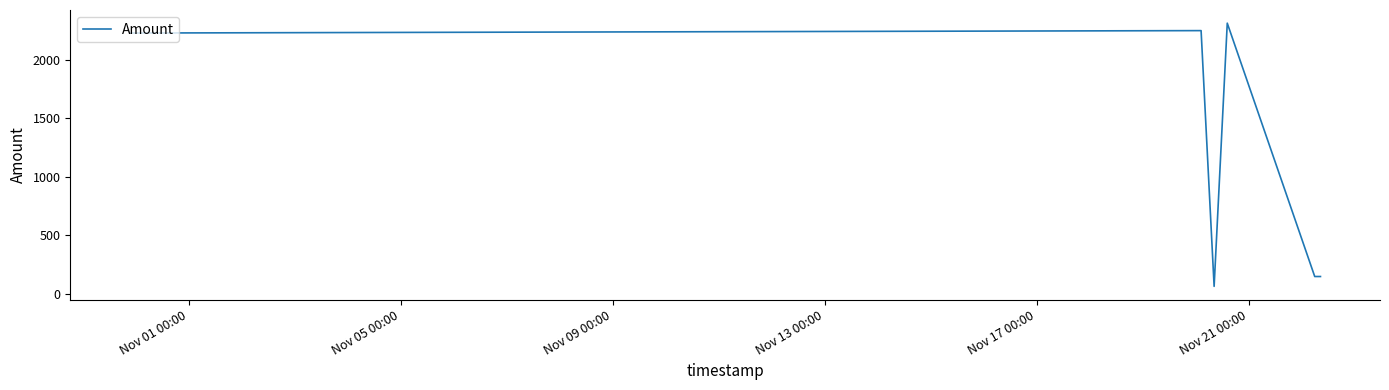

What is the difference between the maximum and second lowest values?

2165.6